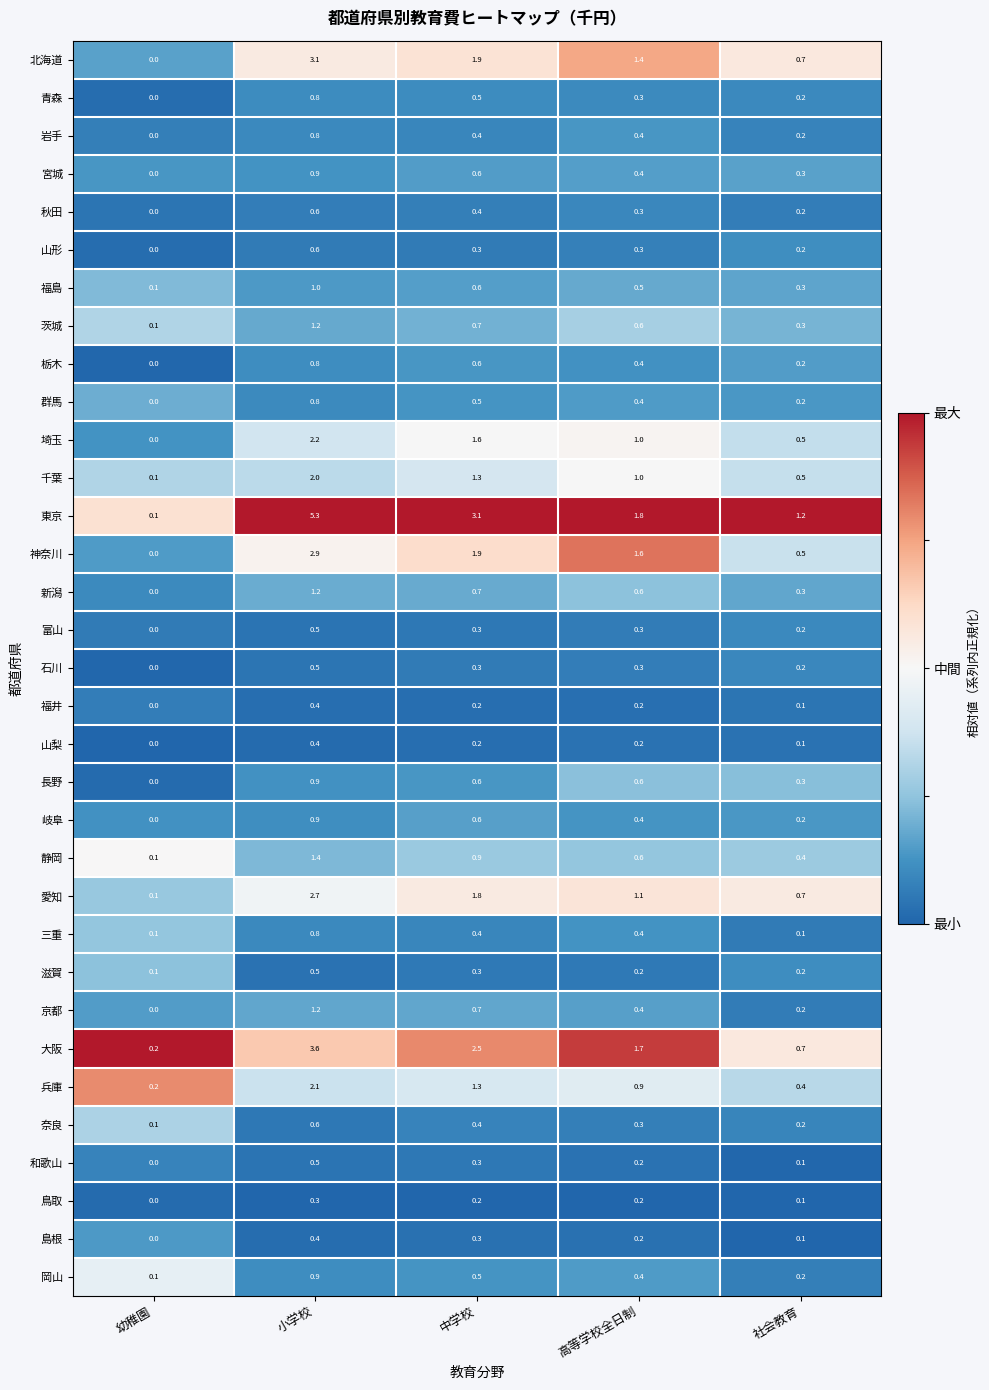

At how many categories does at least one series exceed 0?

5